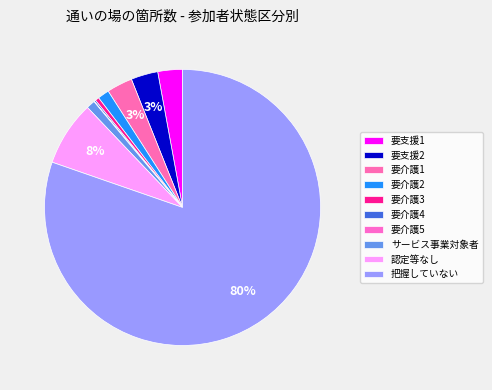

Is it true that サービス事業対象者 is 11% of the pie?

False